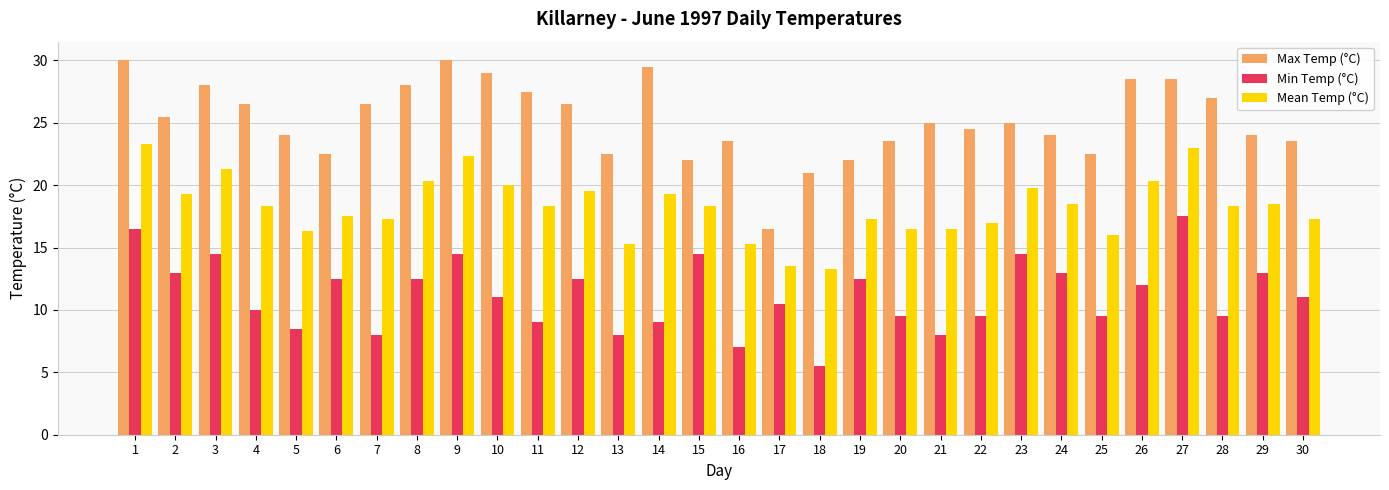

What is the approximate value of Max Temp (°C) at 3?

28.0